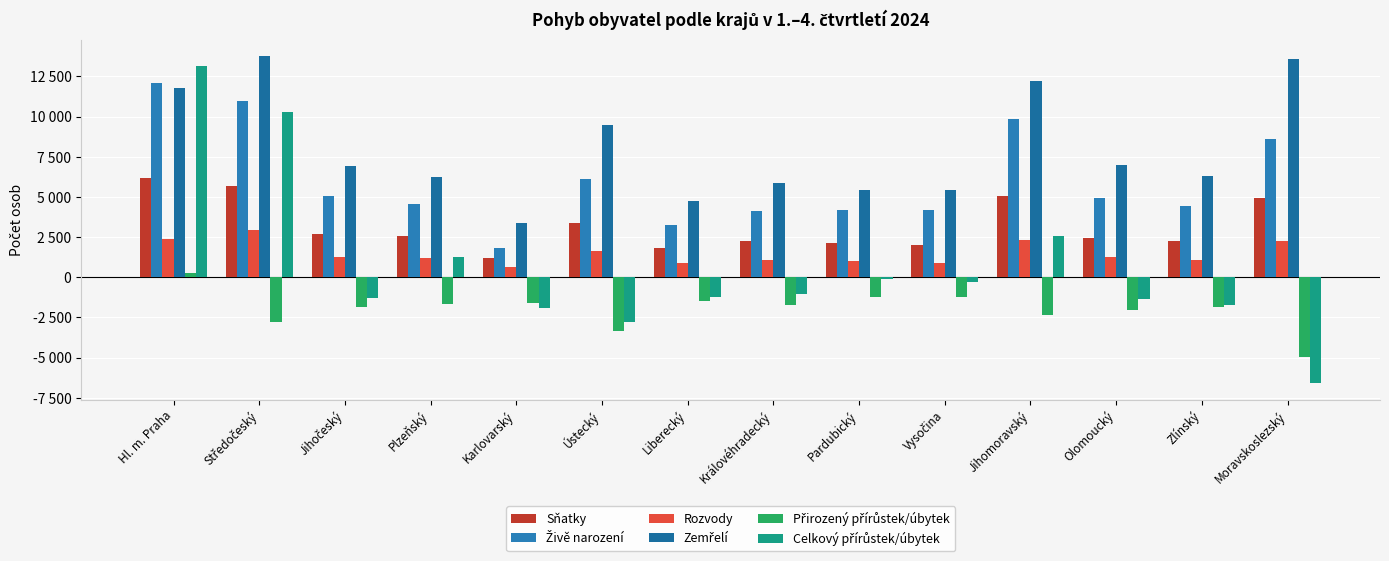

What is the value of the Rozvody bar at the 14th from the left?

2228